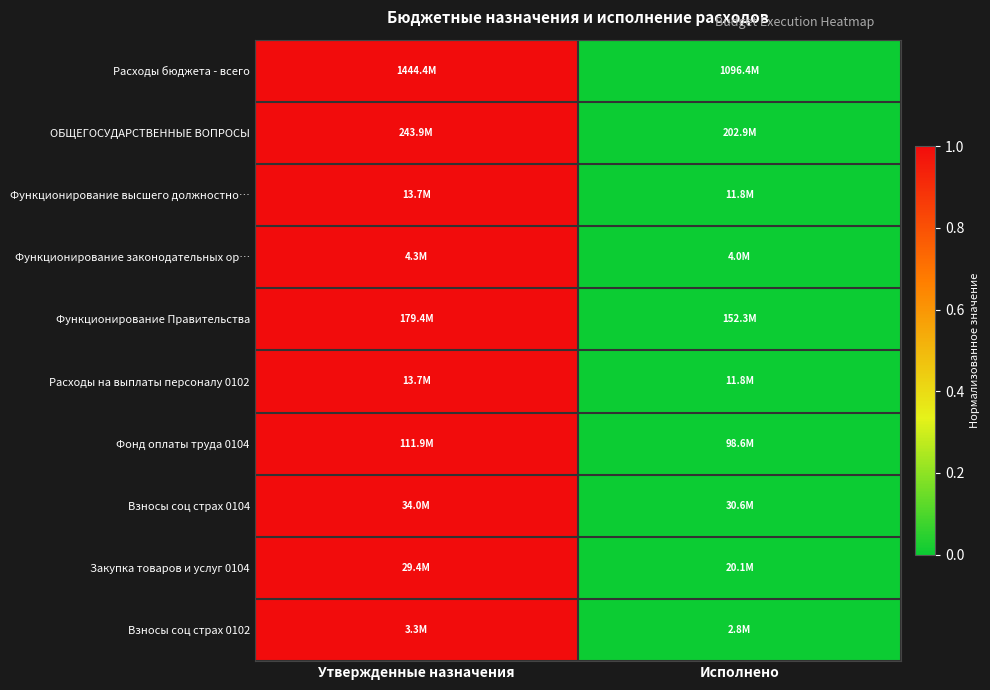

Which series has the largest total across all categories?

Расходы бюджета - всего